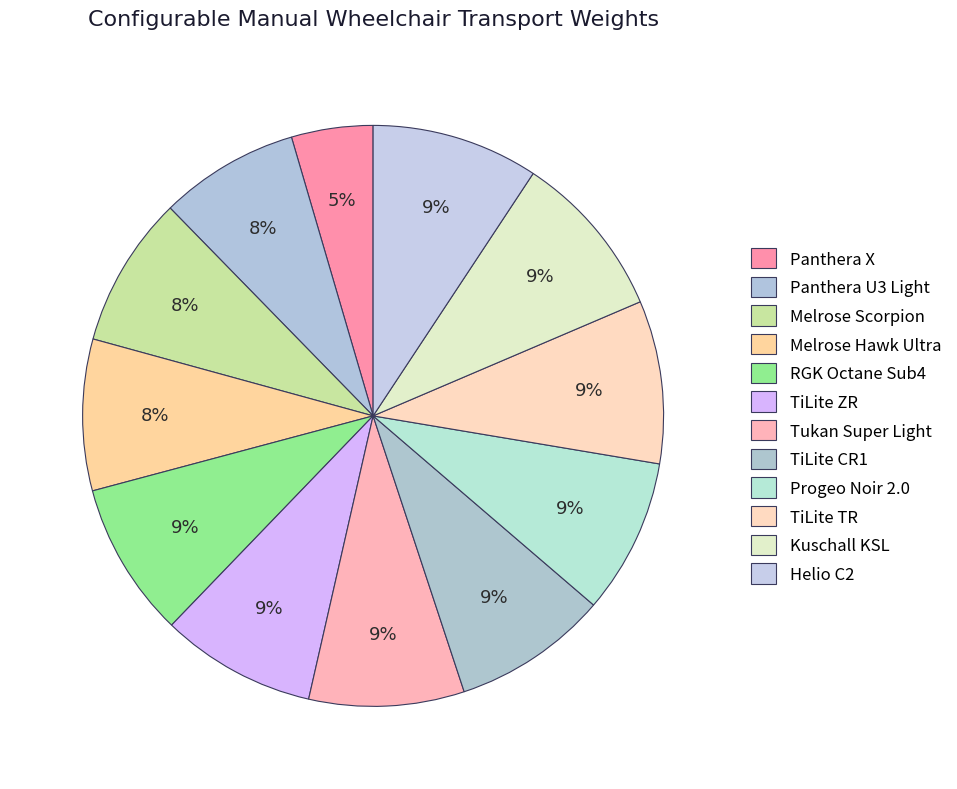

True or false: Tukan Super Light accounts for 23% of the total.

False